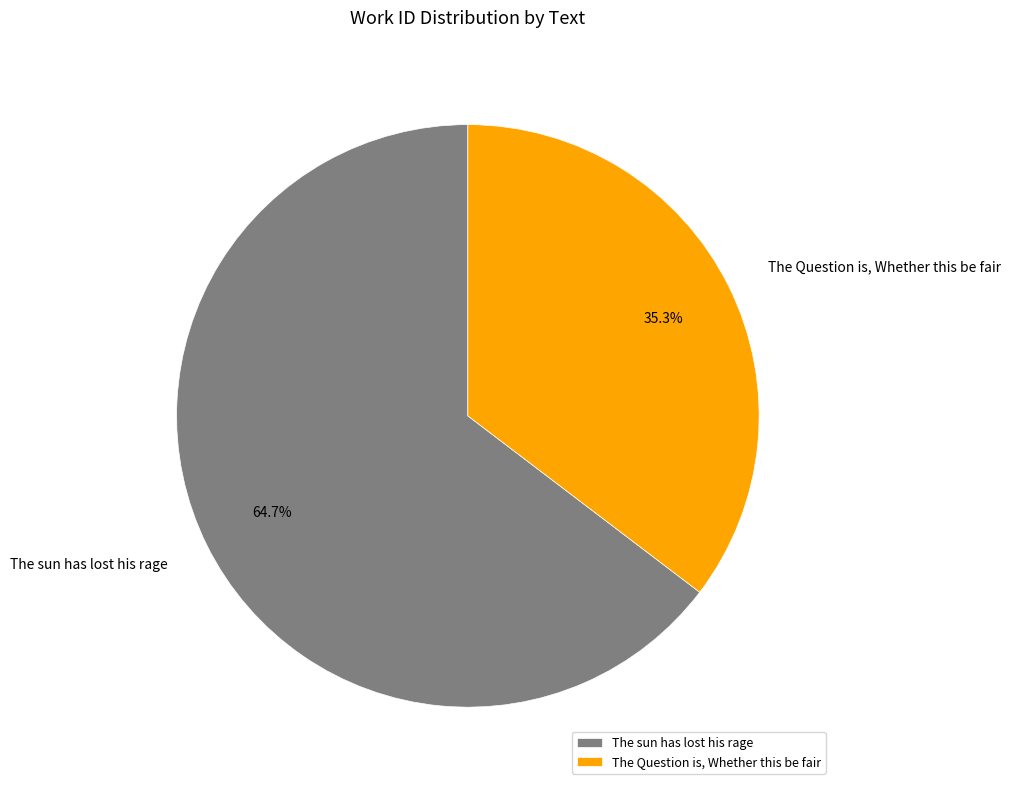

To the nearest percent, what is the difference between the largest and smallest slice percentages?

29%